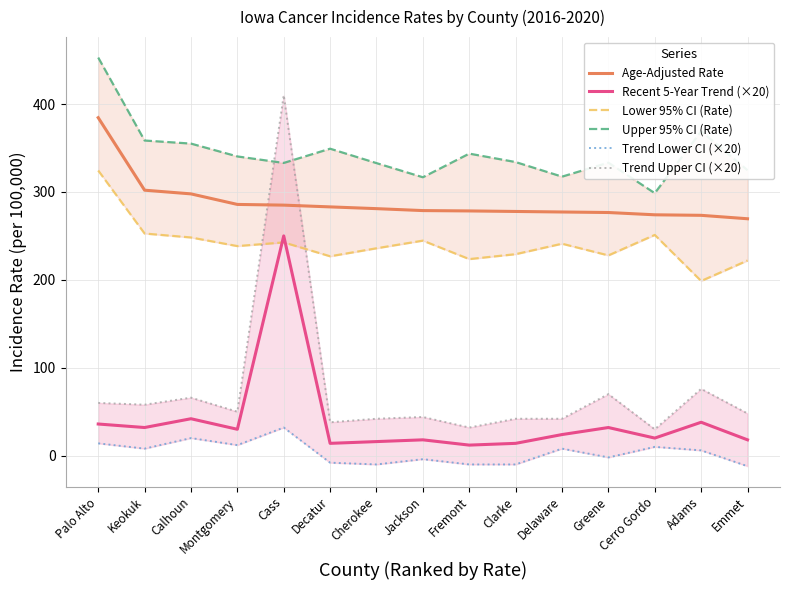

Is the value of Trend Upper CI (×20) at Decatur greater than the value of Age-Adjusted Rate at Delaware?

No